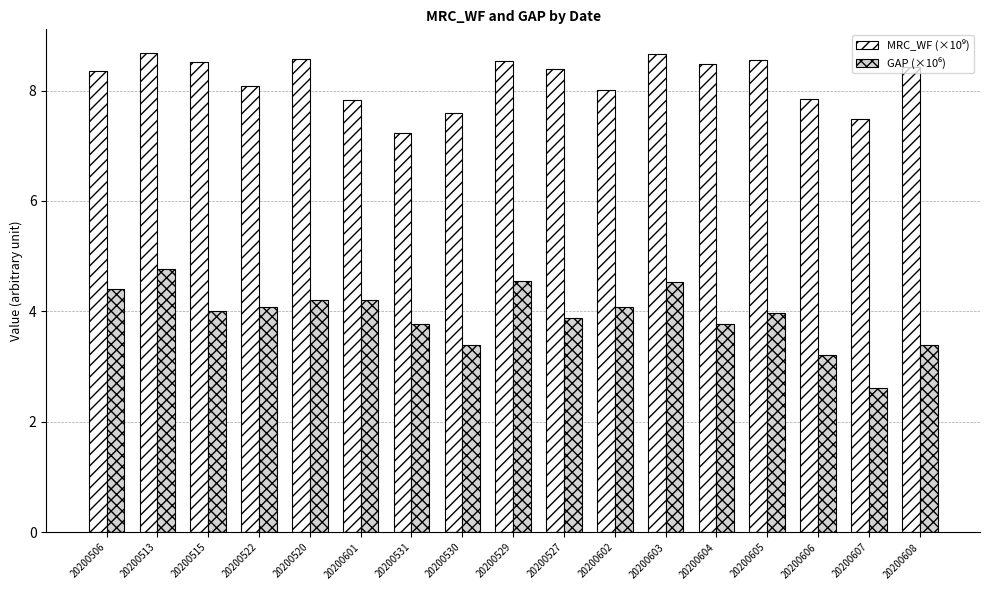

At how many categories does at least one series exceed 5?

17